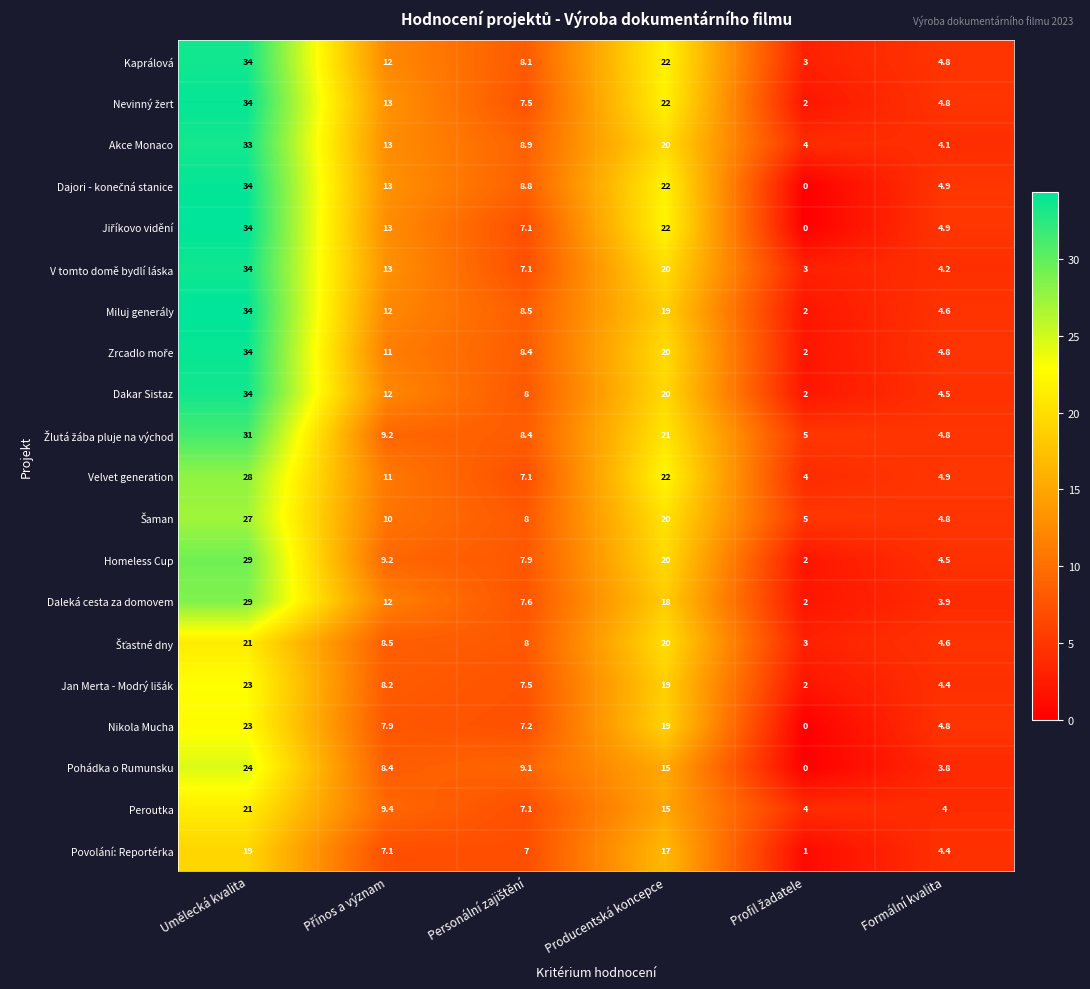

What is the highest value of the Peroutka series?

21.0